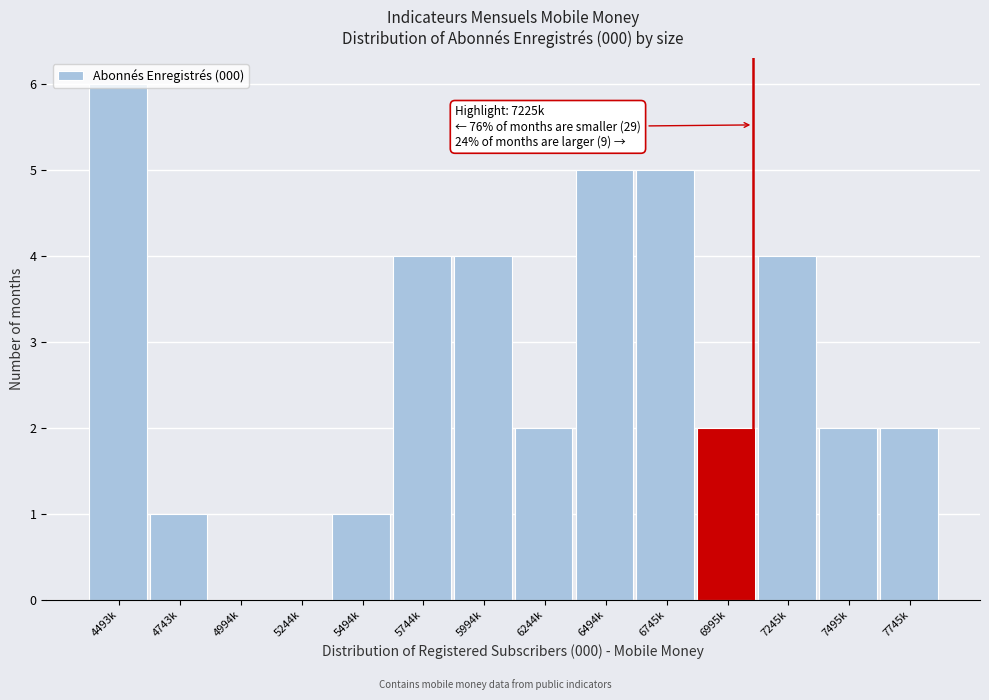

What is the sum of all values?

38